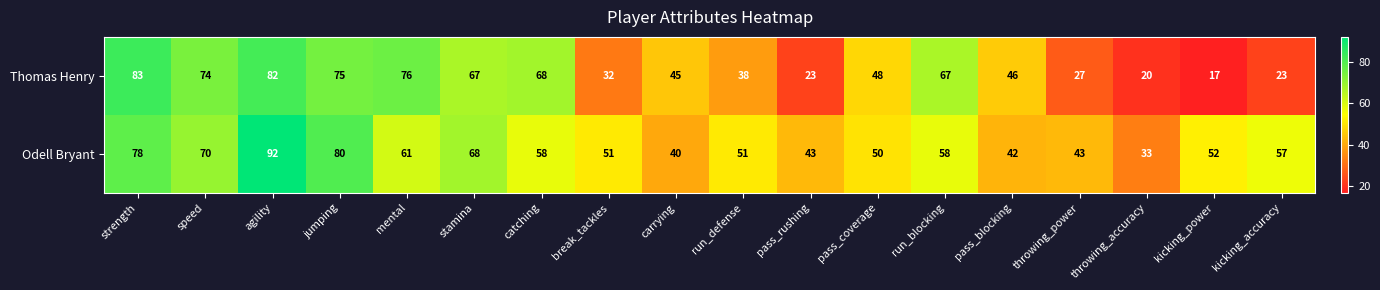

What is the difference between the Odell Bryant values at jumping and run_blocking?

22